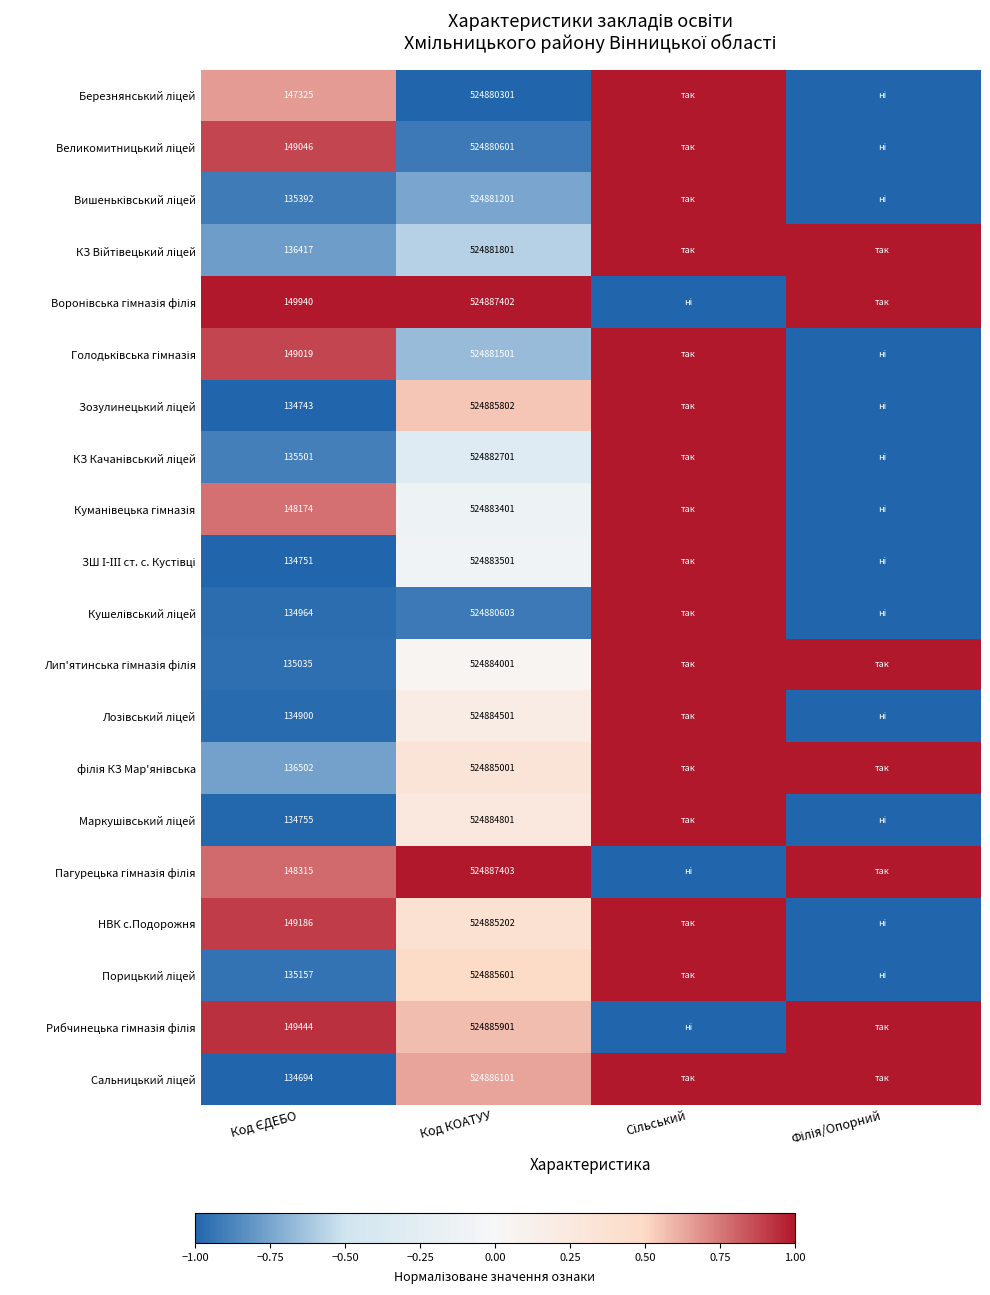

What is the total value across all series at Код ЄДЕБО?

-4.3